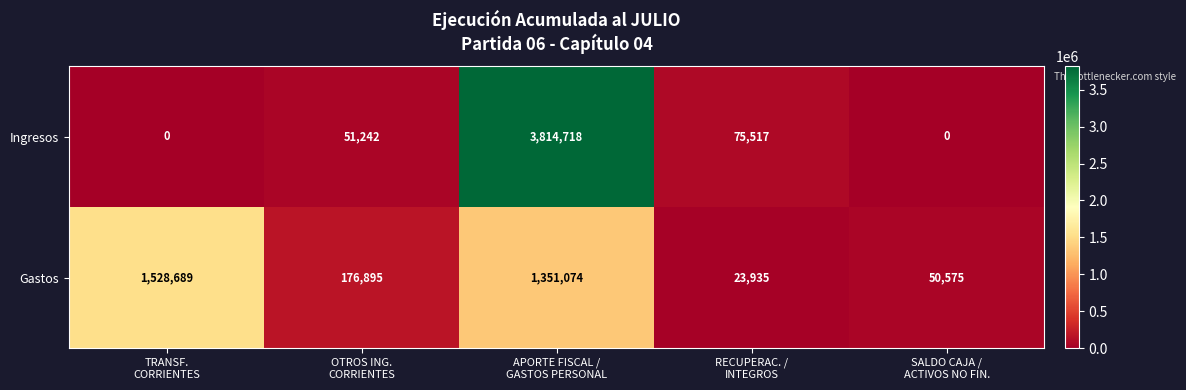

At APORTE FISCAL /
GASTOS PERSONAL, list the series in order from smallest to largest.

Gastos, Ingresos